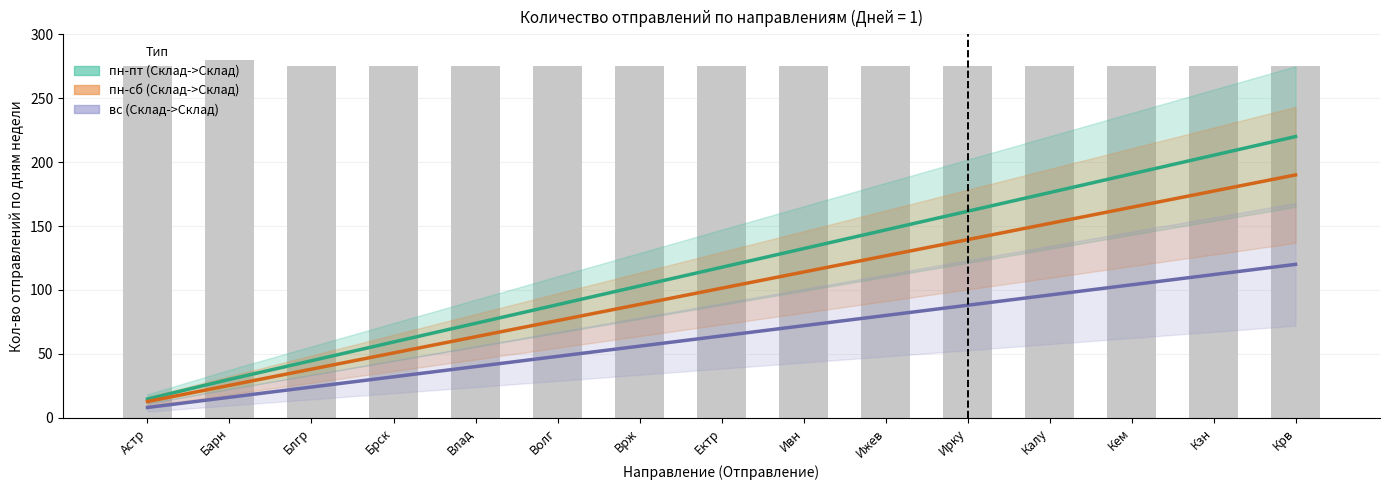

What is the approximate value of пн-пт (Склад->Склад) at Брск?

59.2